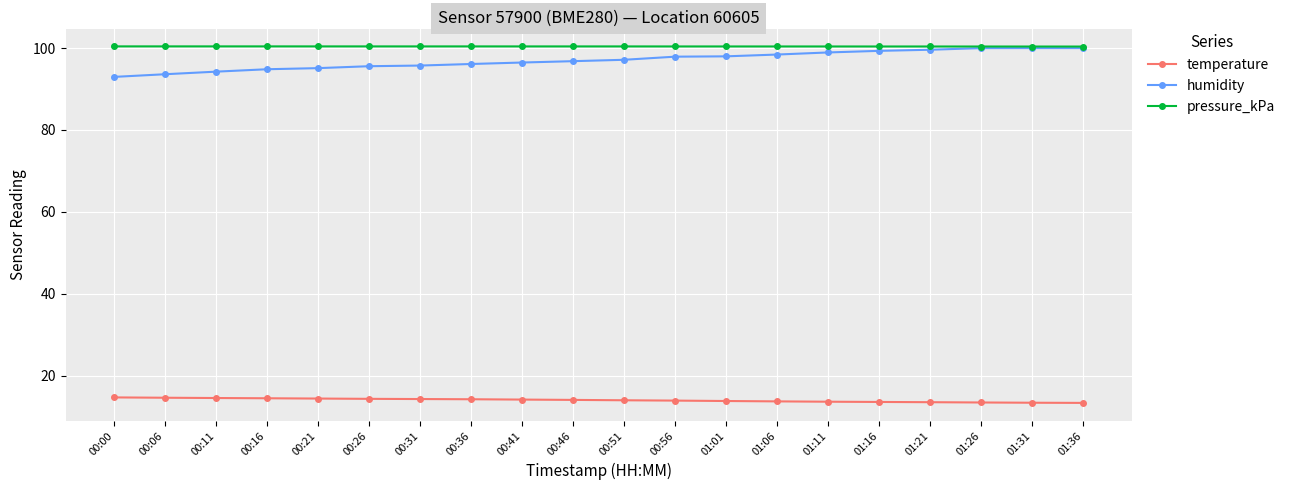

True or false: pressure_kPa has more than 0 points higher than both neighbors.

True